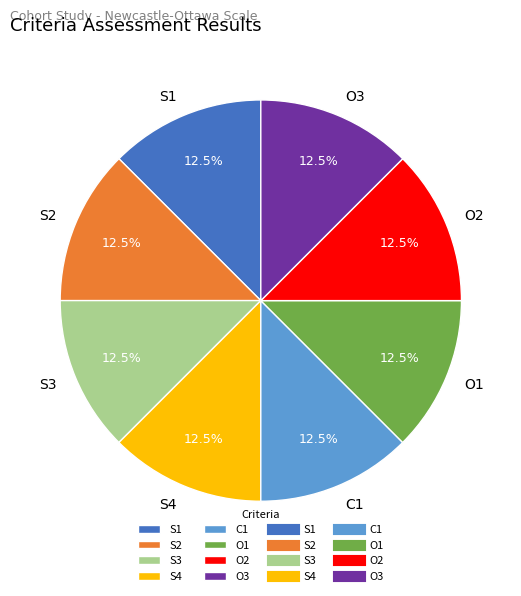

Does S1 account for over 50% of the chart?

No